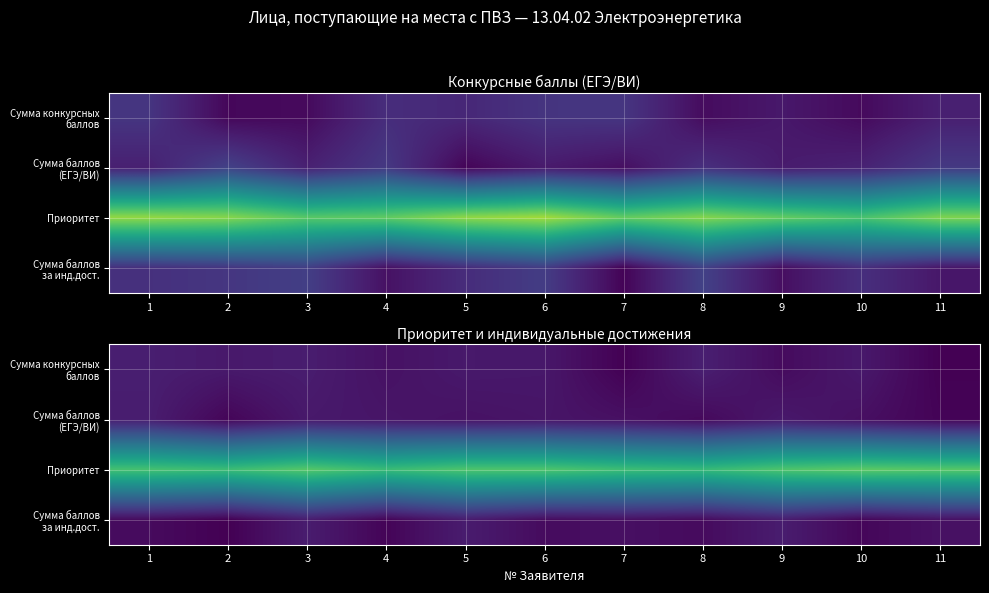

Which series has the largest total across all categories?

Приоритет